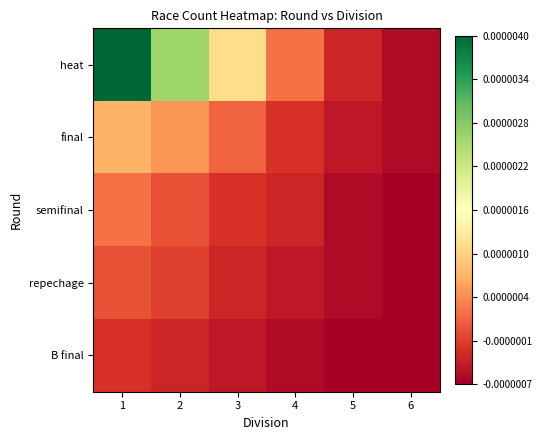

List the series in order of their peak value, highest first.

heat, final, semifinal, repechage, B final